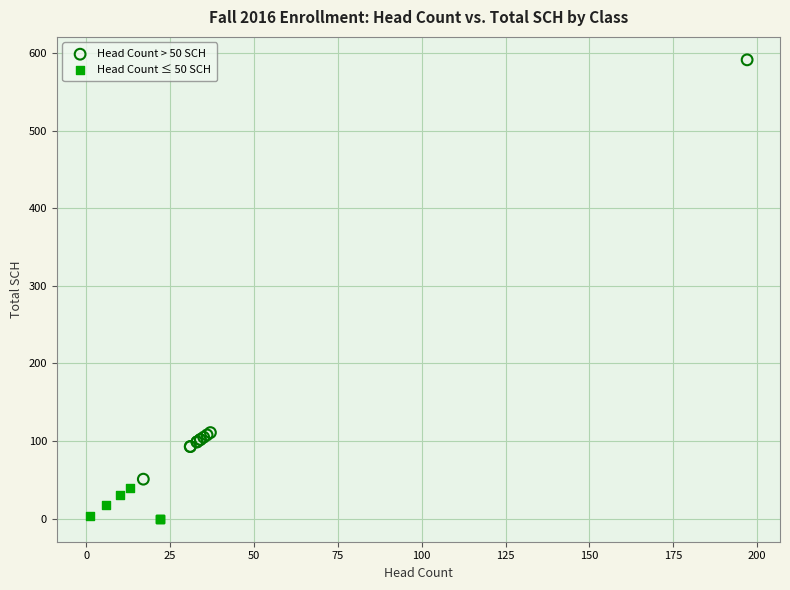

Which series contains the highest Y value?

Head Count > 50 SCH